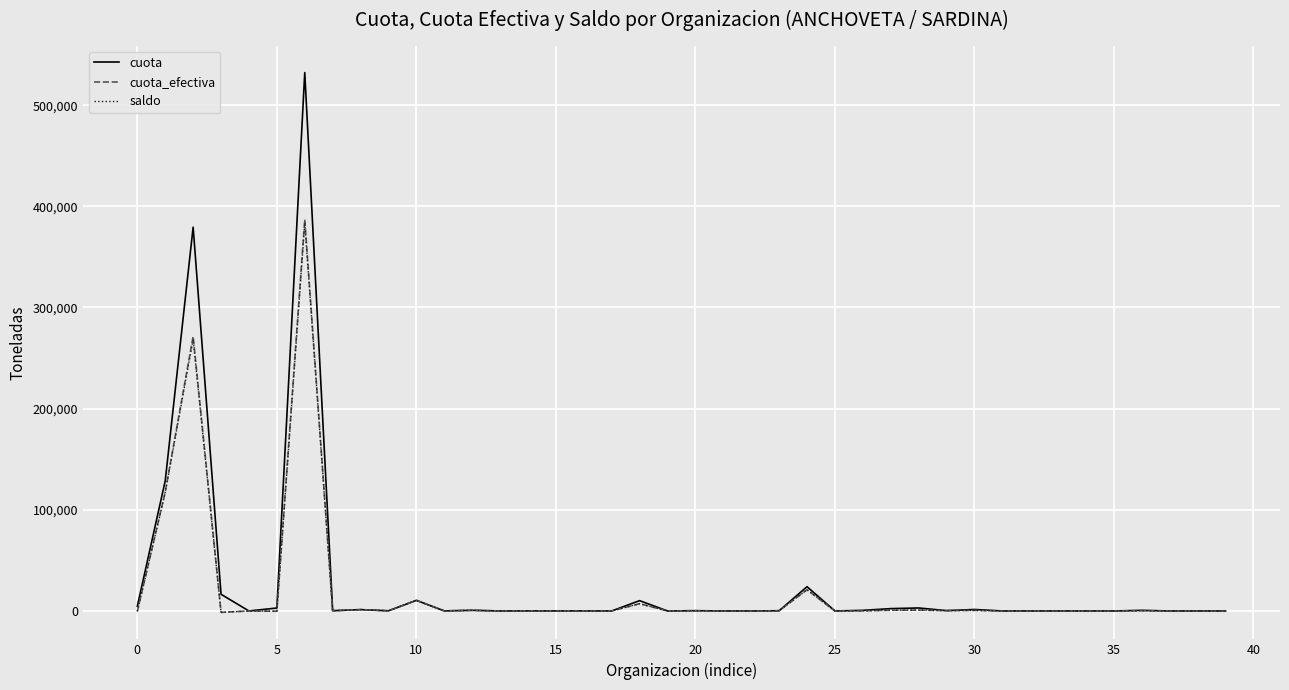

What is the maximum value for cuota_efectiva?

387069.3